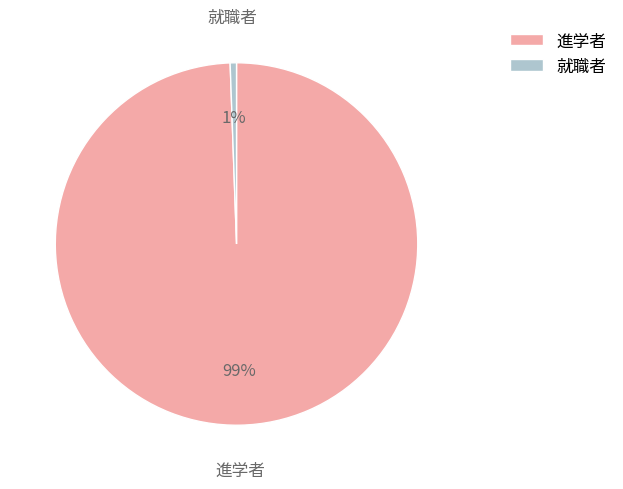

Is it true that 進学者 is 99% of the pie?

True